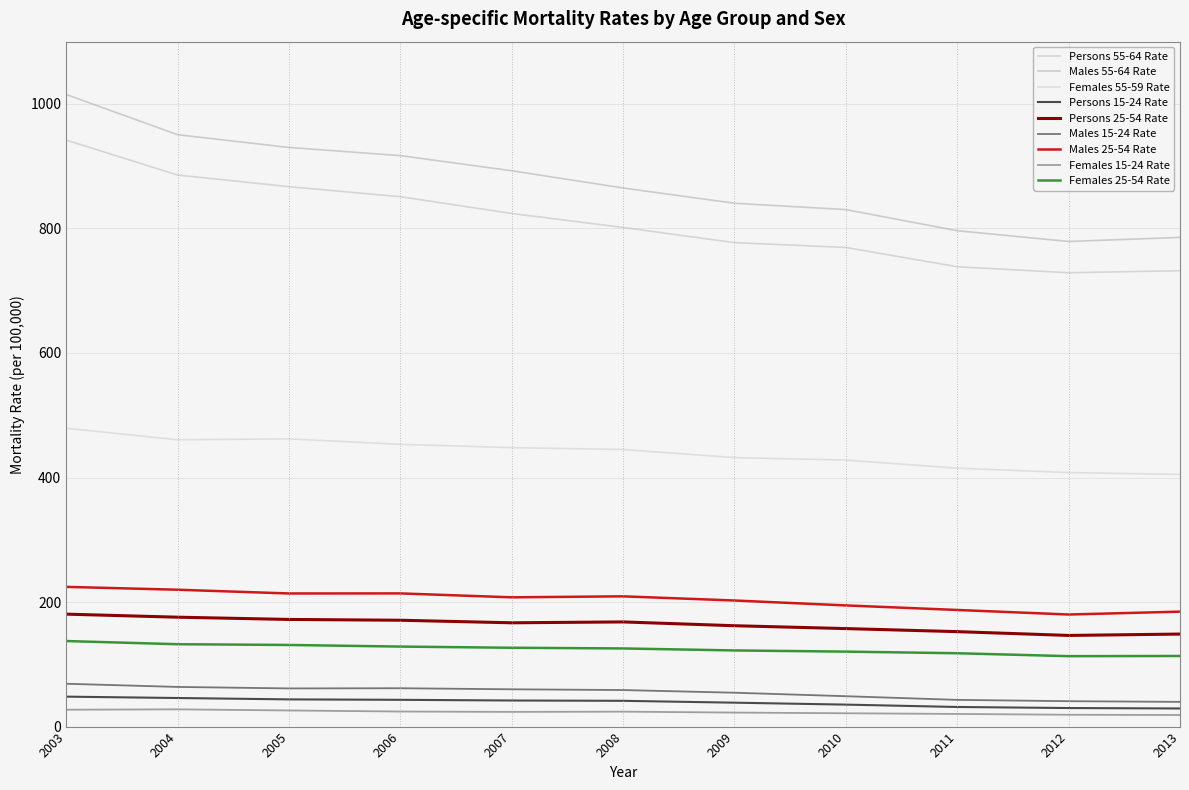

Which category has the highest value across all series?

2003